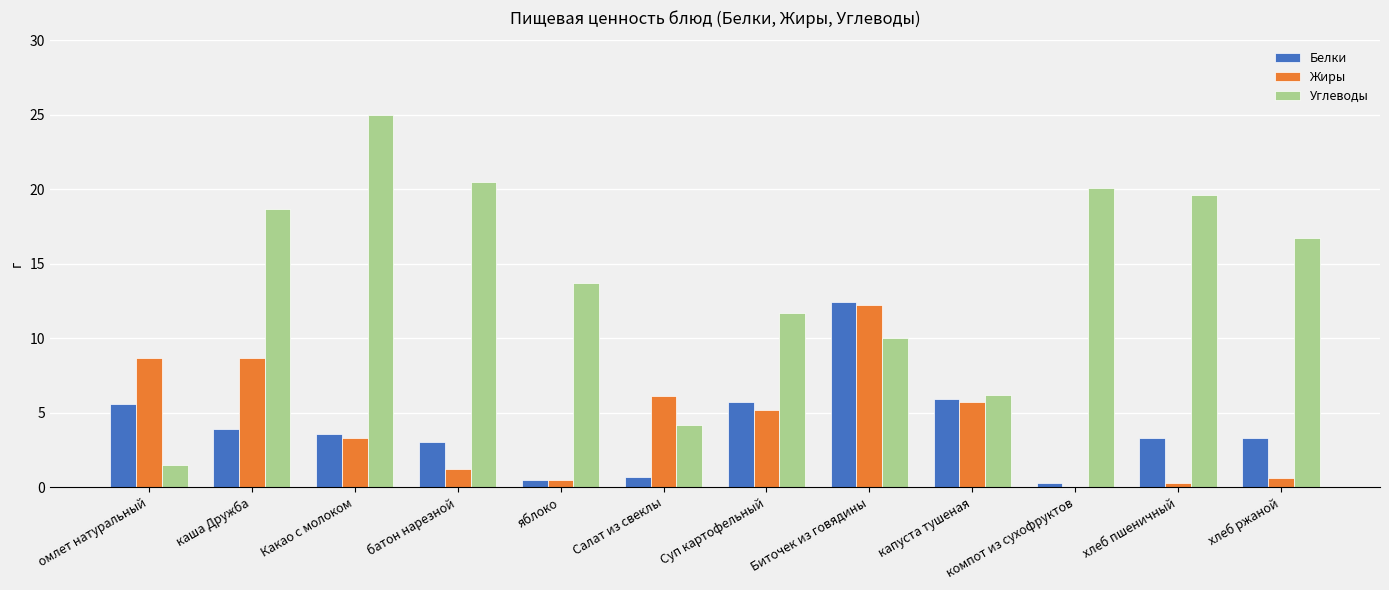

How many distinct data groups are displayed?

3